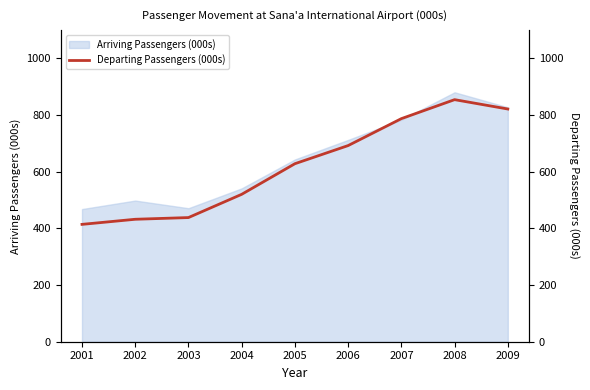

Which category has the highest value across all series?

2008